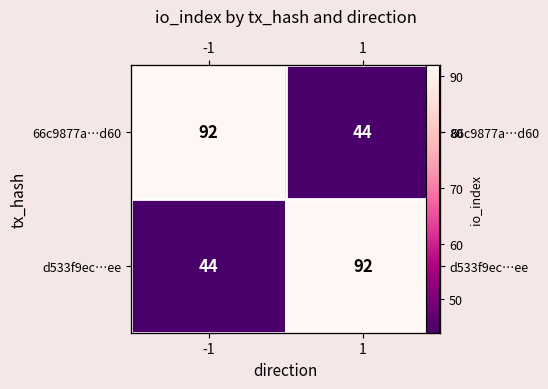

What is the total value across all series at 1?

136